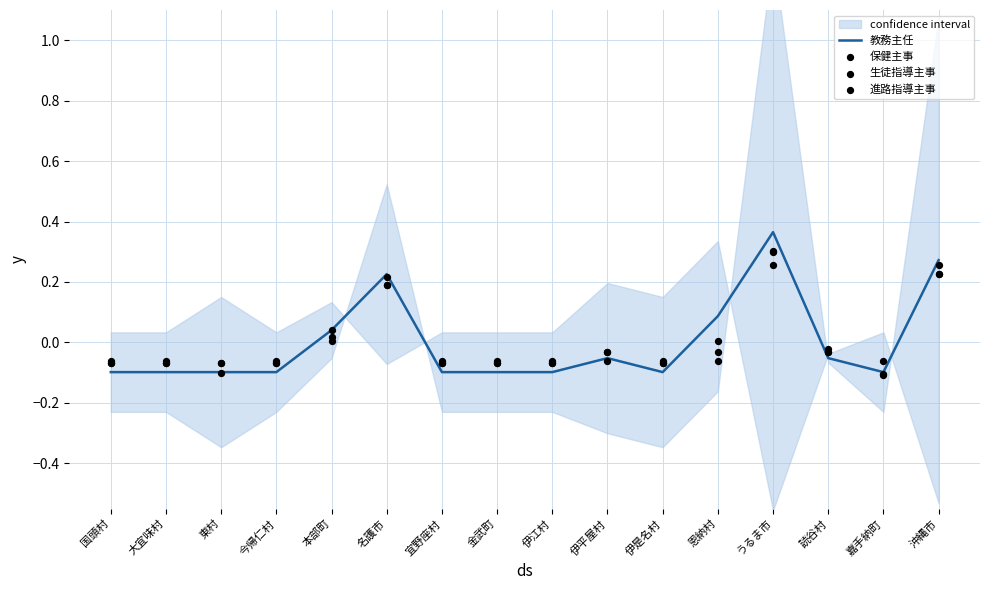

Is the value of 進路指導主事 at 嘉手納町 greater than the value of 保健主事 at 本部町?

No